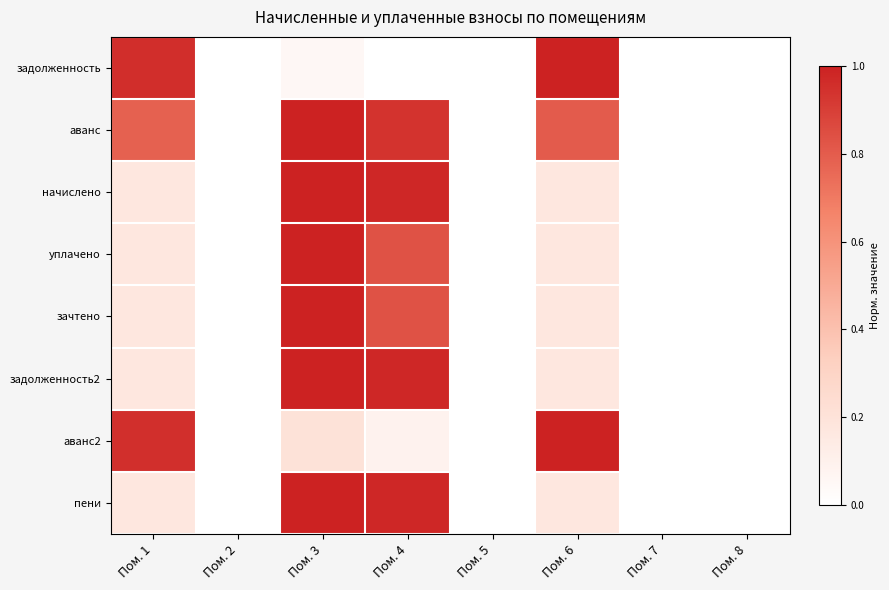

Reading right to left, list all the values displayed in this chart.

задолженность: Пом. 8=0.0	Пом. 7=0.0	Пом. 6=1.0	Пом. 5=0.0	Пом. 4=0.0	Пом. 3=0.1	Пом. 2=0.0	Пом. 1=1.0
аванс: Пом. 8=0.0	Пом. 7=0.0	Пом. 6=0.8	Пом. 5=0.0	Пом. 4=0.9	Пом. 3=1.0	Пом. 2=0.0	Пом. 1=0.8
начислено: Пом. 8=0.0	Пом. 7=0.0	Пом. 6=0.2	Пом. 5=0.0	Пом. 4=1.0	Пом. 3=1.0	Пом. 2=0.0	Пом. 1=0.2
уплачено: Пом. 8=0.0	Пом. 7=0.0	Пом. 6=0.2	Пом. 5=0.0	Пом. 4=0.8	Пом. 3=1.0	Пом. 2=0.0	Пом. 1=0.2
зачтено: Пом. 8=0.0	Пом. 7=0.0	Пом. 6=0.2	Пом. 5=0.0	Пом. 4=0.8	Пом. 3=1.0	Пом. 2=0.0	Пом. 1=0.2
задолженность2: Пом. 8=0.0	Пом. 7=0.0	Пом. 6=0.2	Пом. 5=0.0	Пом. 4=1.0	Пом. 3=1.0	Пом. 2=0.0	Пом. 1=0.2
аванс2: Пом. 8=0.0	Пом. 7=0.0	Пом. 6=1.0	Пом. 5=0.0	Пом. 4=0.1	Пом. 3=0.2	Пом. 2=0.0	Пом. 1=1.0
пени: Пом. 8=0.0	Пом. 7=0.0	Пом. 6=0.2	Пом. 5=0.0	Пом. 4=1.0	Пом. 3=1.0	Пом. 2=0.0	Пом. 1=0.2